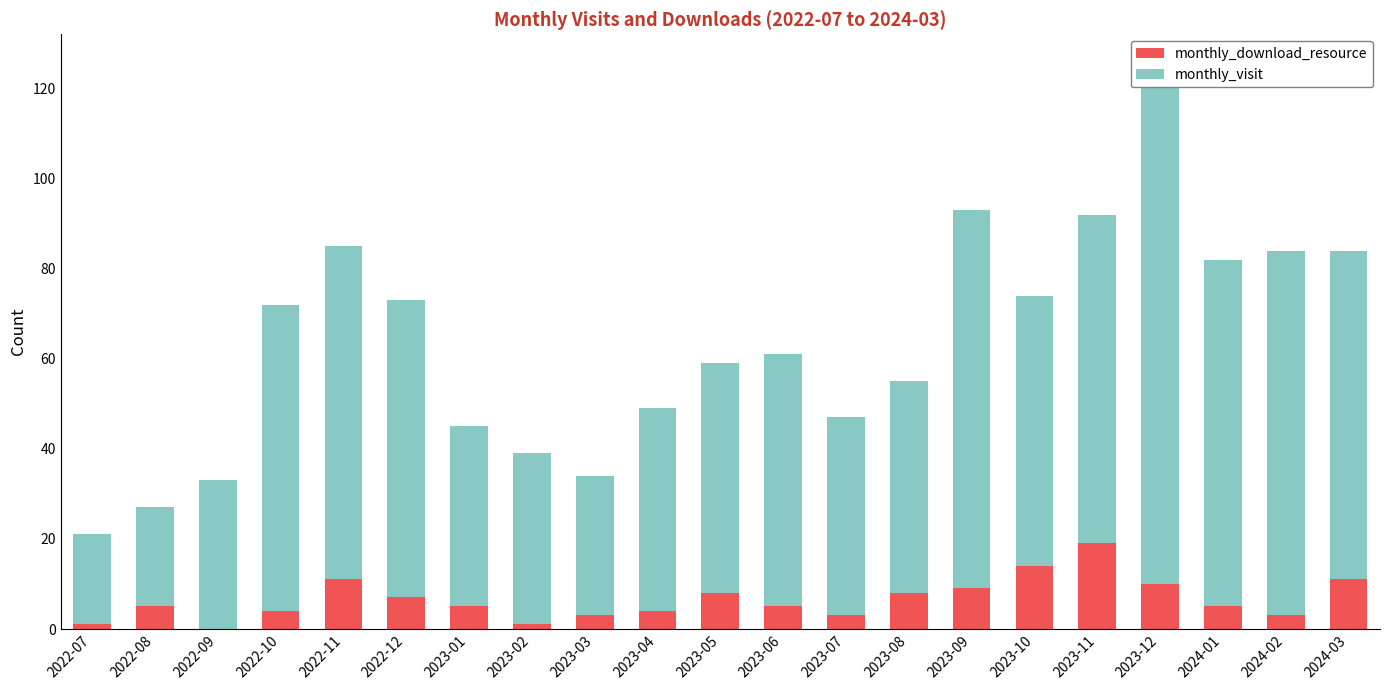

At which category is the sum across all series the highest?

2023-12